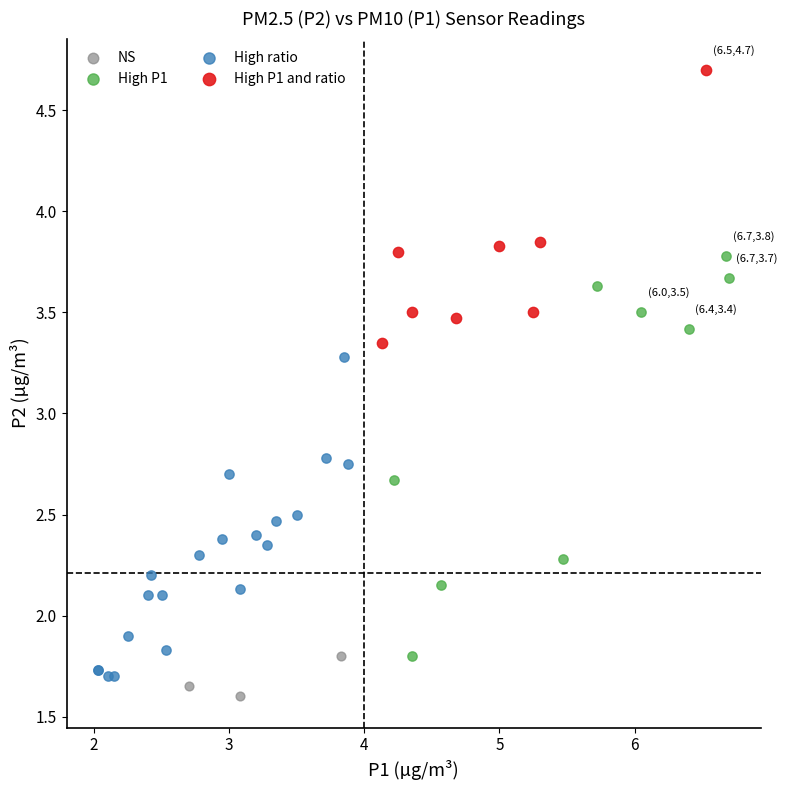

Which series contains the highest Y value?

High P1 and ratio